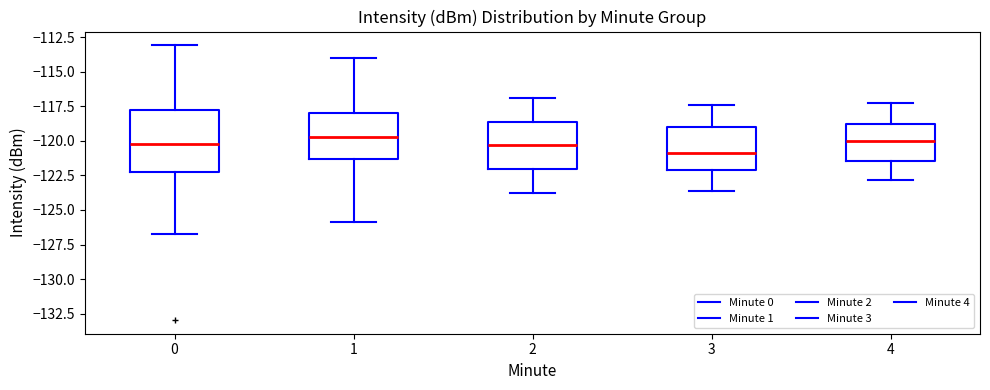

Which box has the lowest median line?

3